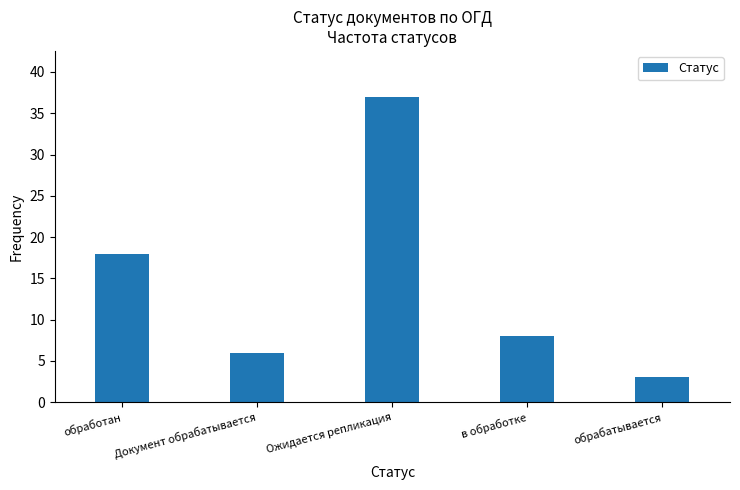

Where is the data nearest to the value 20?

обработан